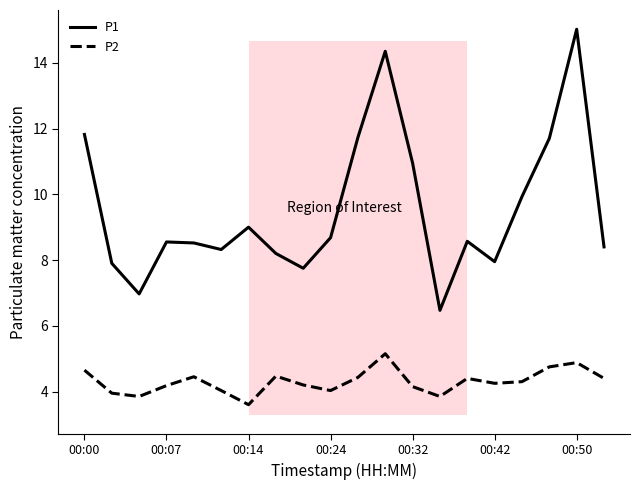

True or false: P2 and P1 cross at least once.

False